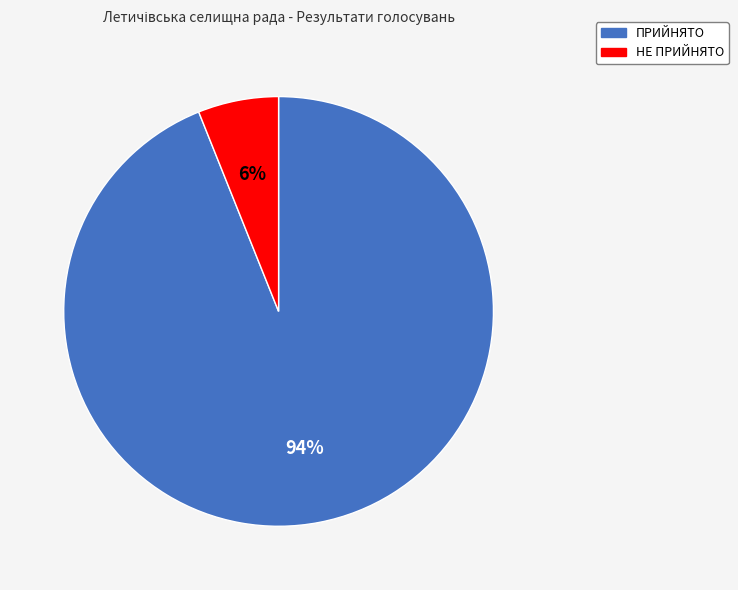

What is the ratio of the value at НЕ ПРИЙНЯТО to the value at ПРИЙНЯТО?

0.1